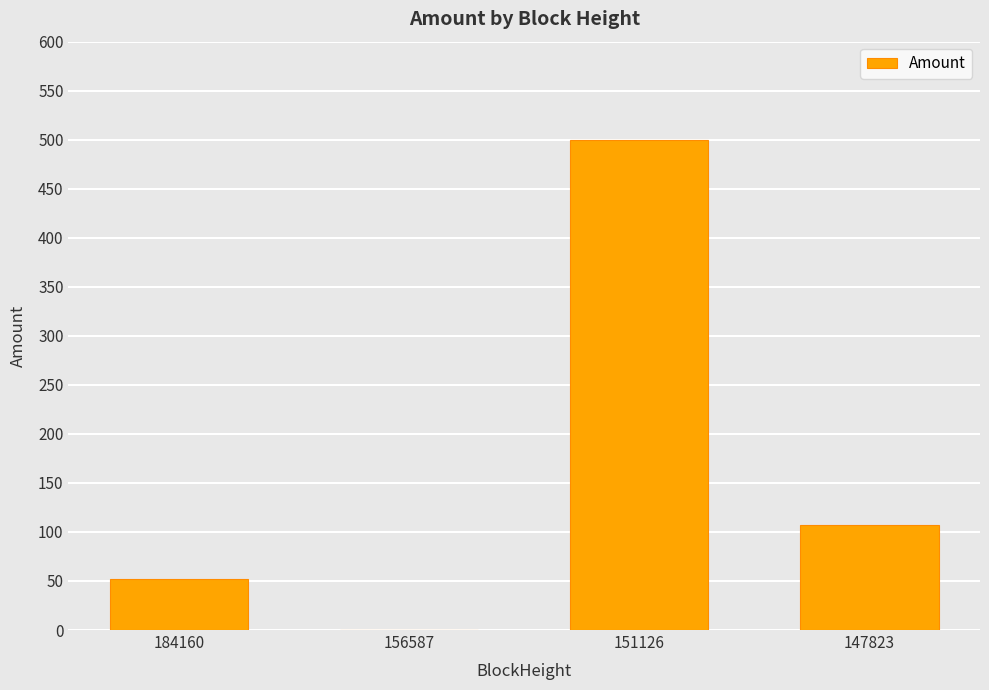

The value at 151126 is 270.6. True or false?

False